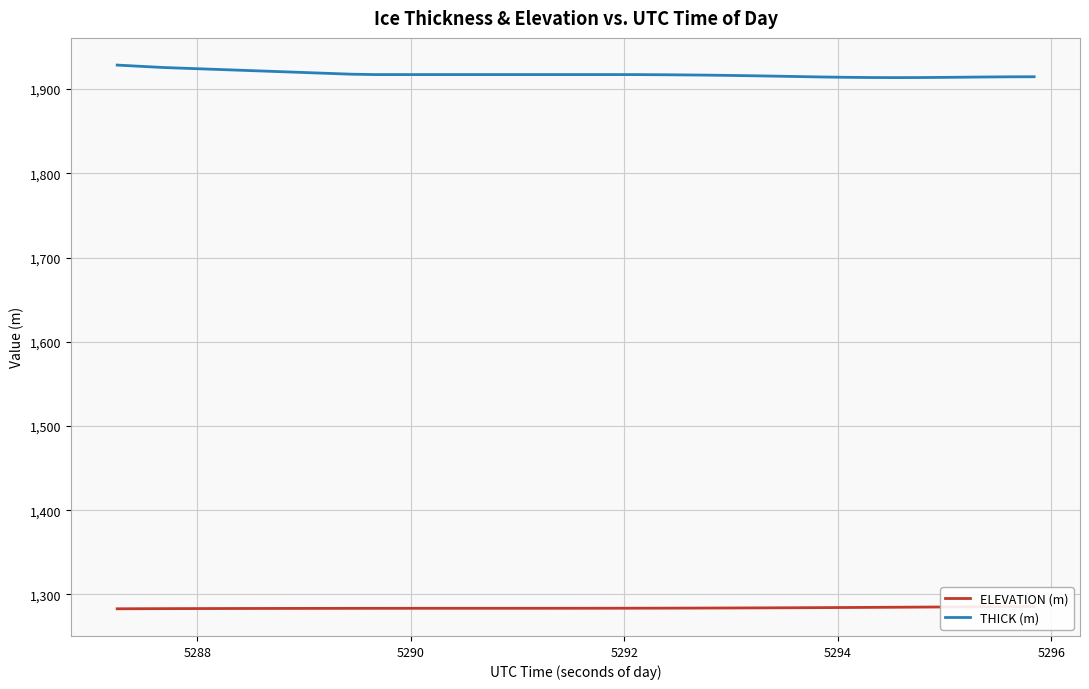

What is the lowest value of the THICK (m) series?

1913.7